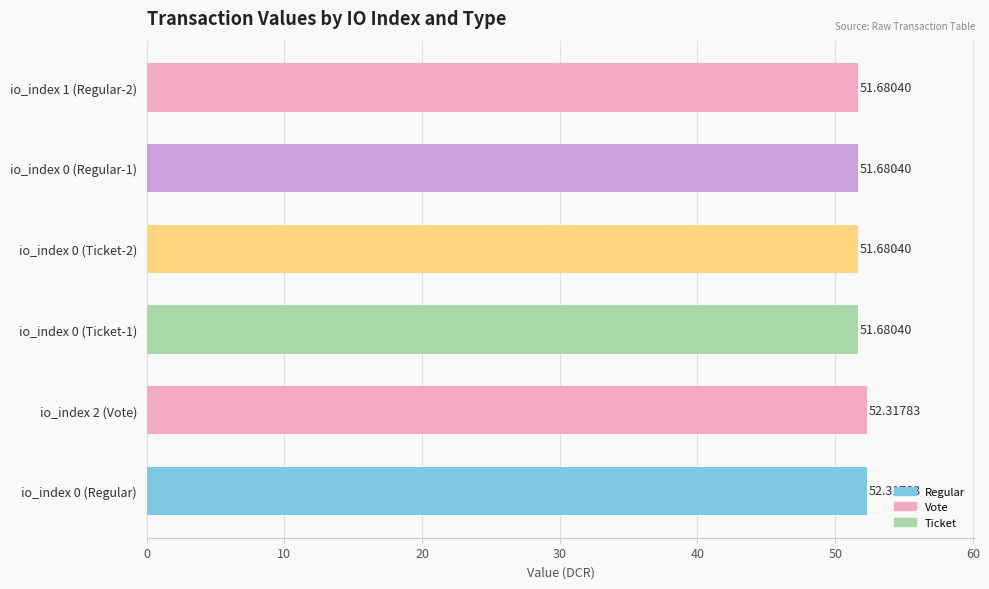

Approximately how many times larger is the value at io_index 2 (Vote) compared to io_index 0 (Regular)?

1.0